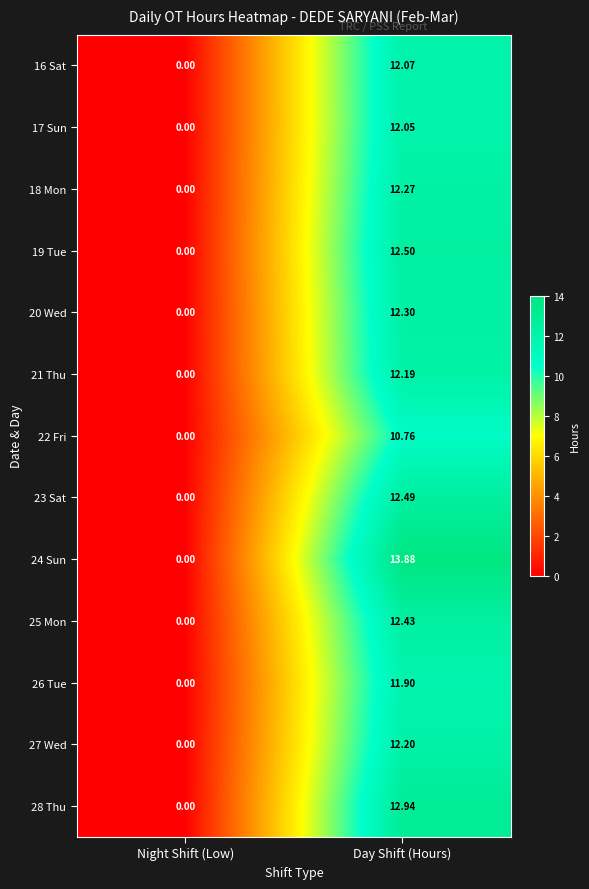

At which label does 25 Mon first exceed 12?

Day Shift (Hours)